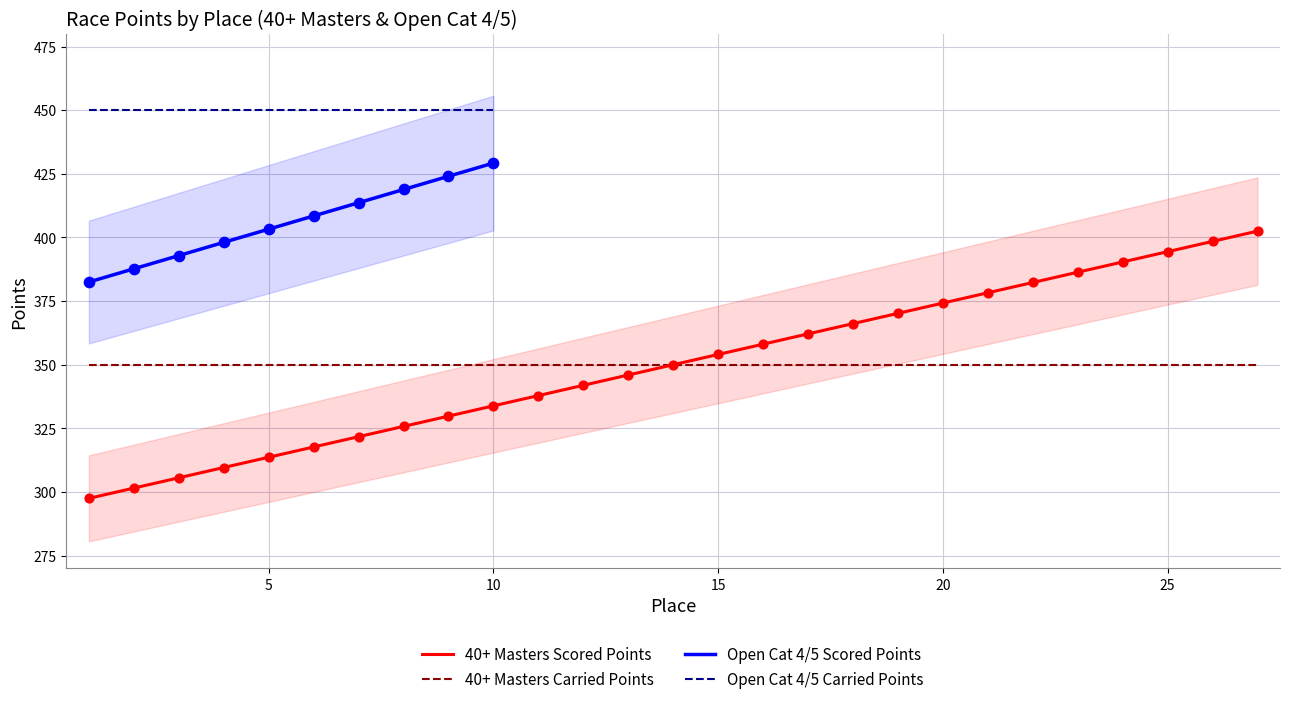

What is the lowest value of the 40+ Masters Scored Points series?

297.5